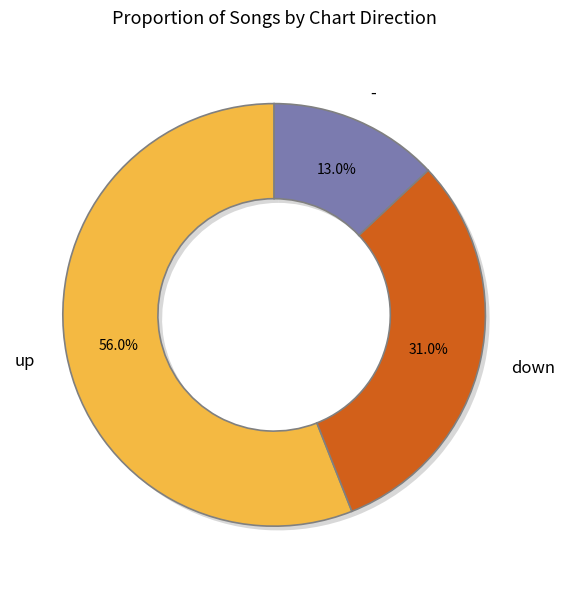

Is it true that up is 42% of the pie?

False